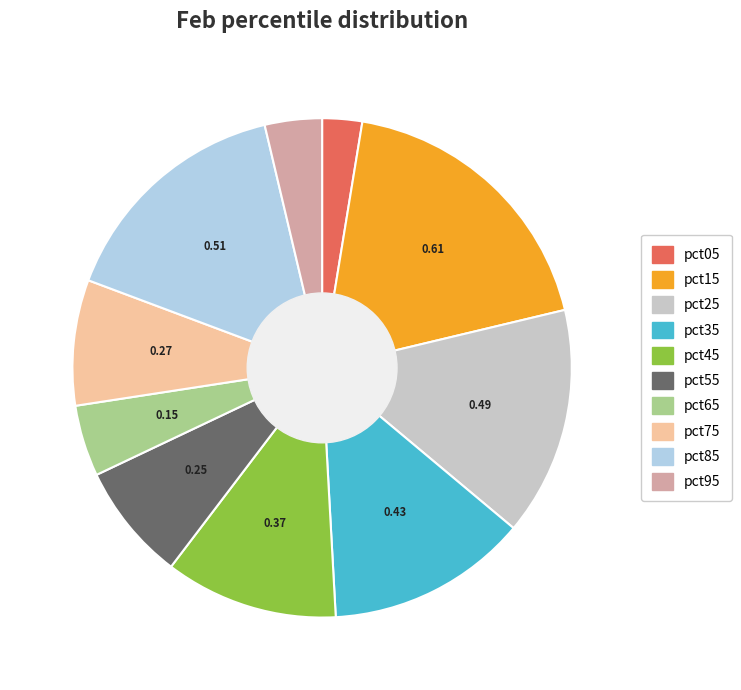

Is it true that pct75 is 8% of the pie?

True